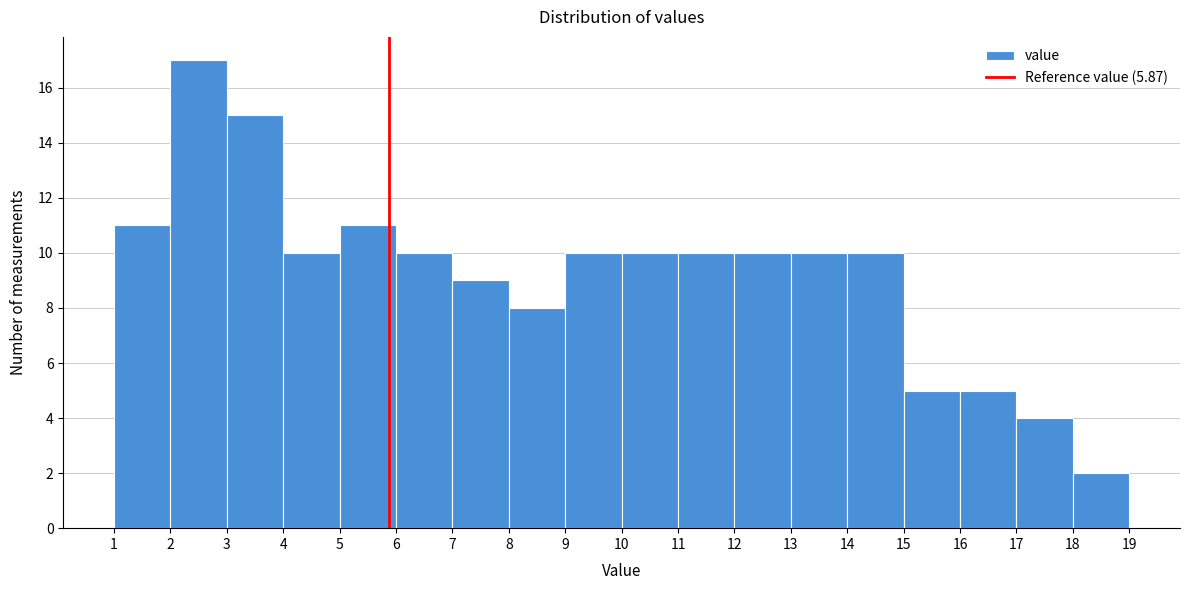

Which range on the x-axis has the tallest bar?

2 to 3